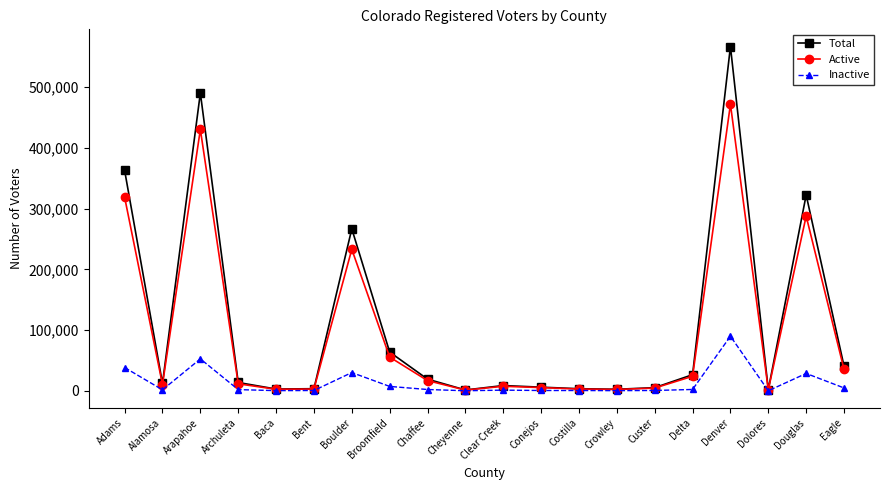

Rank the series by their maximum value, from lowest to highest.

Inactive, Active, Total